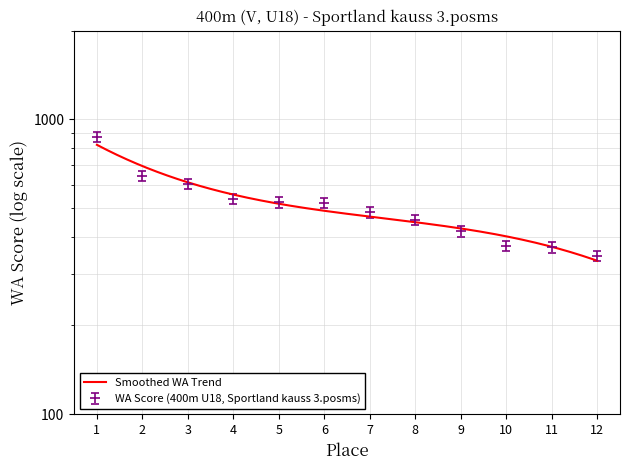

Is the value of Result (s) at 10 greater than the value of WA Score at 10?

No